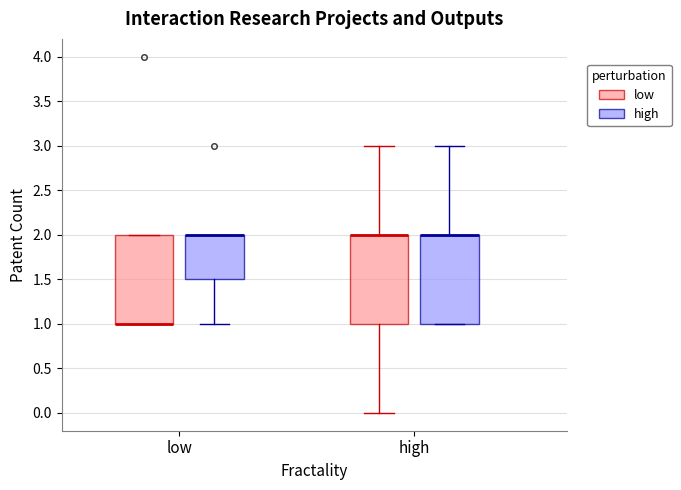

Reading left to right, transcribe this box plot: for each box, give where its median line is, the range the box spans, and where its two whiskers end, as read against the y-axis. The values are not printed on the chart, so give them approximately, as read against the axis.

low (low): median 1.0 (drawn on the box's lower edge), box 1.0 to 2.0, whiskers 1.0 to 2.0
low (high): median 2.0 (drawn on the box's upper edge), box 1.5 to 2.0, whiskers 1.0 to 2.0
high (low): median 2.0 (drawn on the box's upper edge), box 1.0 to 2.0, whiskers 0.0 to 3.0
high (high): median 2.0 (drawn on the box's upper edge), box 1.0 to 2.0, whiskers 1.0 to 3.0